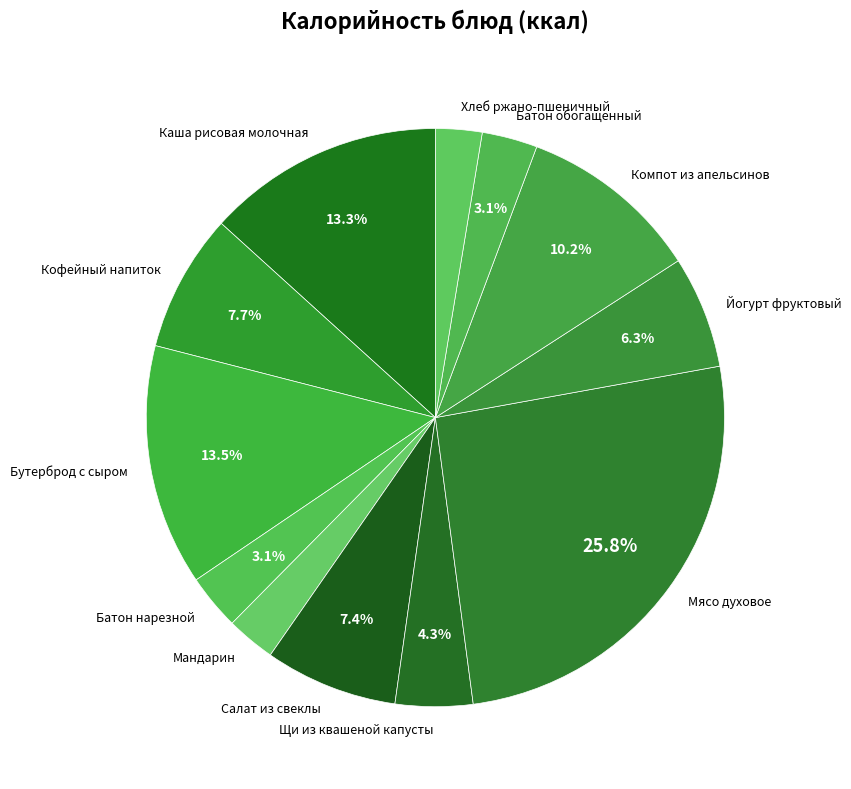

To the nearest percent, what is the difference between the largest and smallest slice percentages?

23%